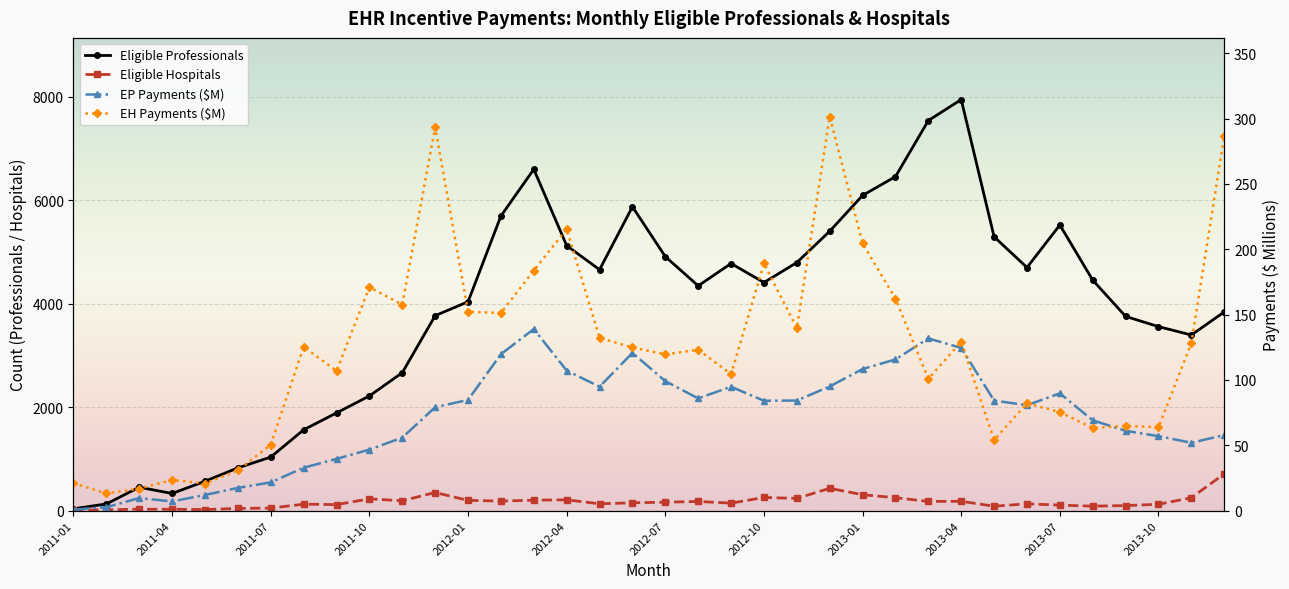

Is it true that EP Payments ($M) equals 124.5 at 2013-04?

True